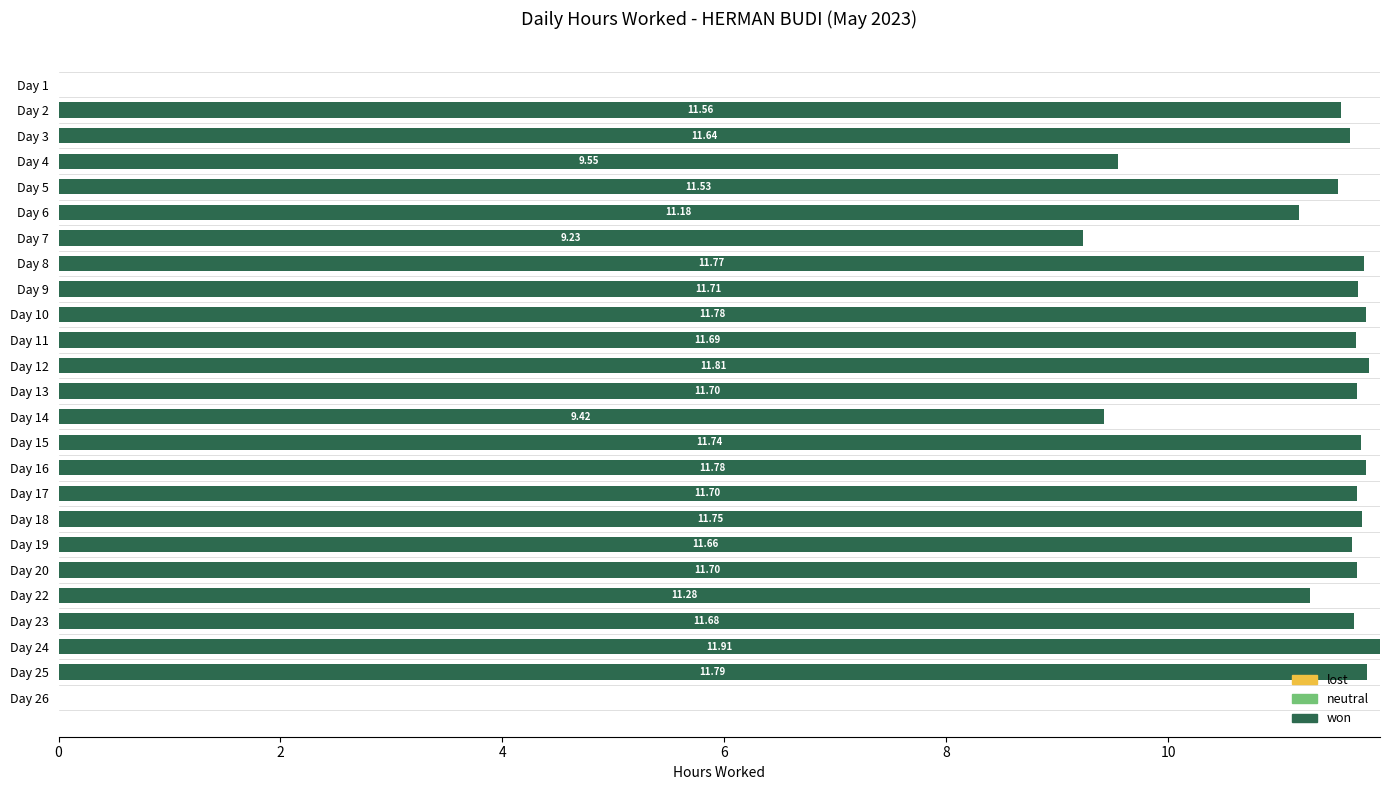

What is the sum of the values at Day 14 and Day 3?

21.1